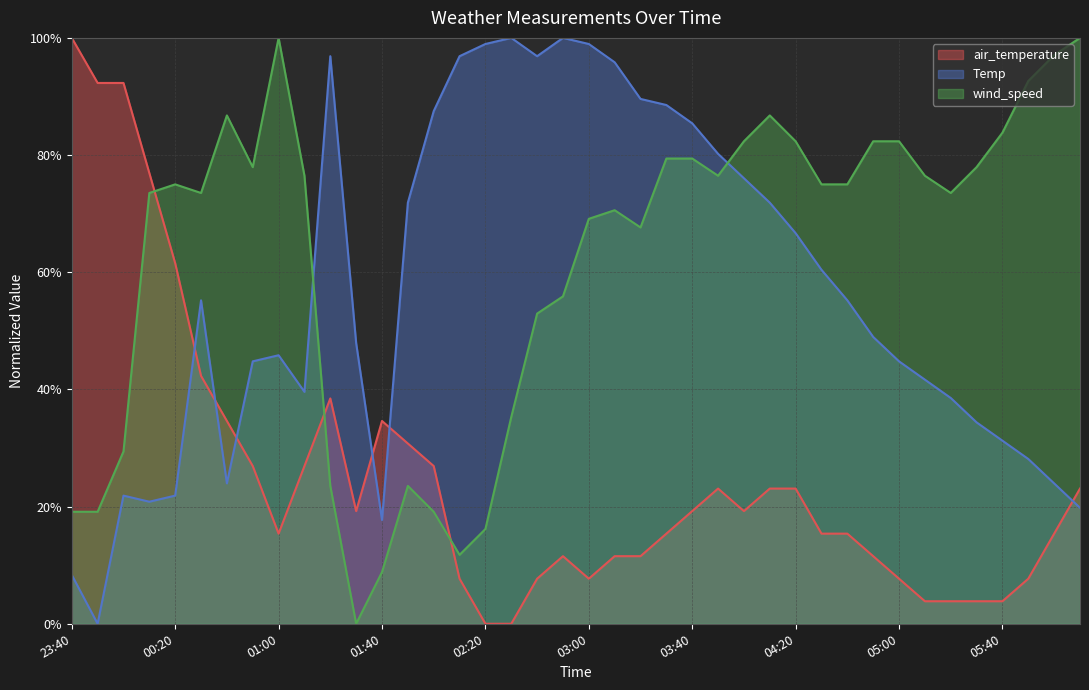

Is it true that air_temperature equals 10.2 at 03:40?

False